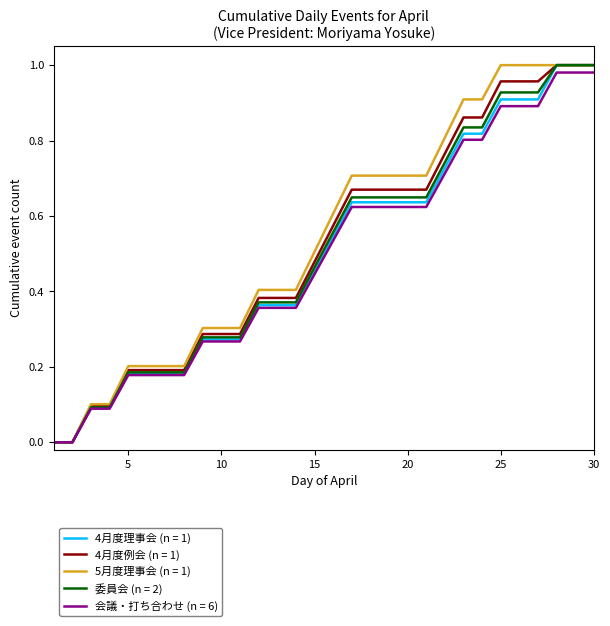

Rank the series by their average value, from lowest to highest.

会議・打ち合わせ (n = 6), 4月度理事会 (n = 1), 委員会 (n = 2), 4月度例会 (n = 1), 5月度理事会 (n = 1)